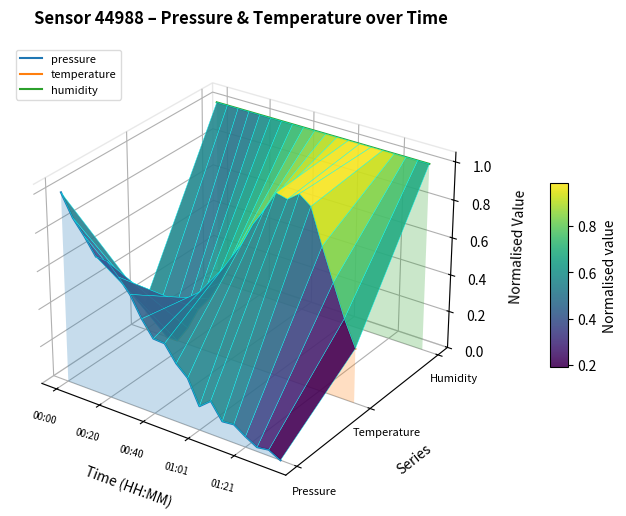

True or false: pressure and humidity intersect in this chart.

False